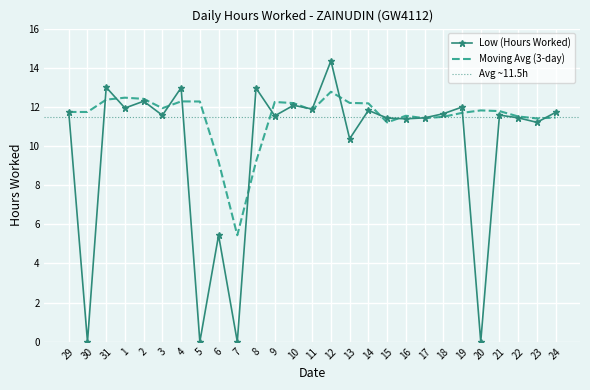

Reading left to right, transcribe all the data shown in this chart.

11.7	0.0	13.0	11.9	12.3	11.6	13.0	0.0	5.4	0.0	13.0	11.5	12.1	11.9	14.3	10.4	11.8	11.4	11.4	11.4	11.7	12.0	0.0	11.6	11.4	11.2	11.7